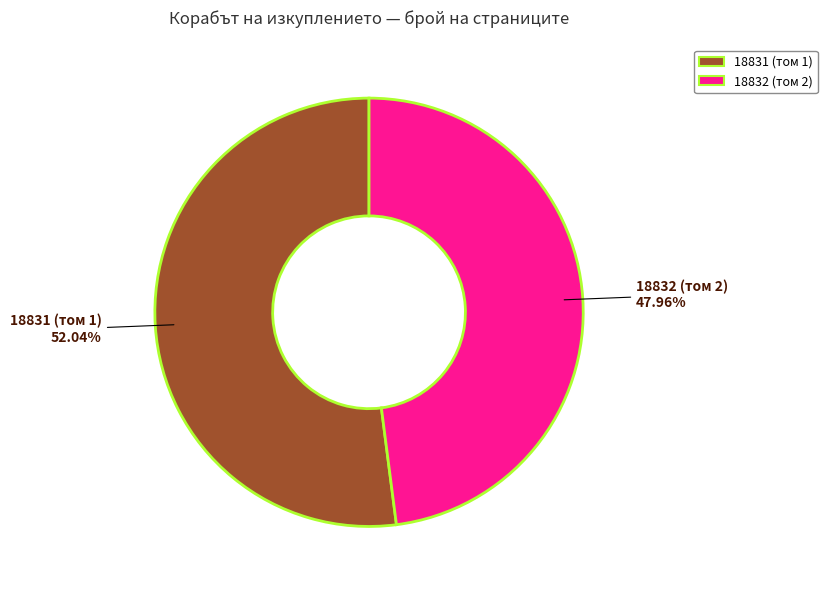

Which slice is the smallest?

18832 (том 2)